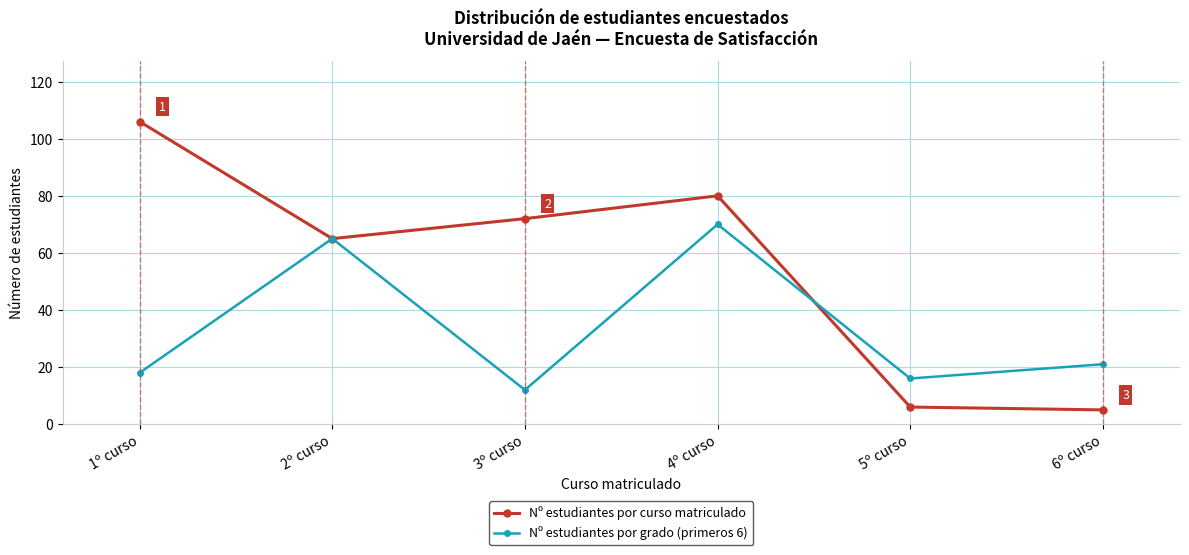

Which series has the largest range (max minus min)?

Nº estudiantes por curso matriculado